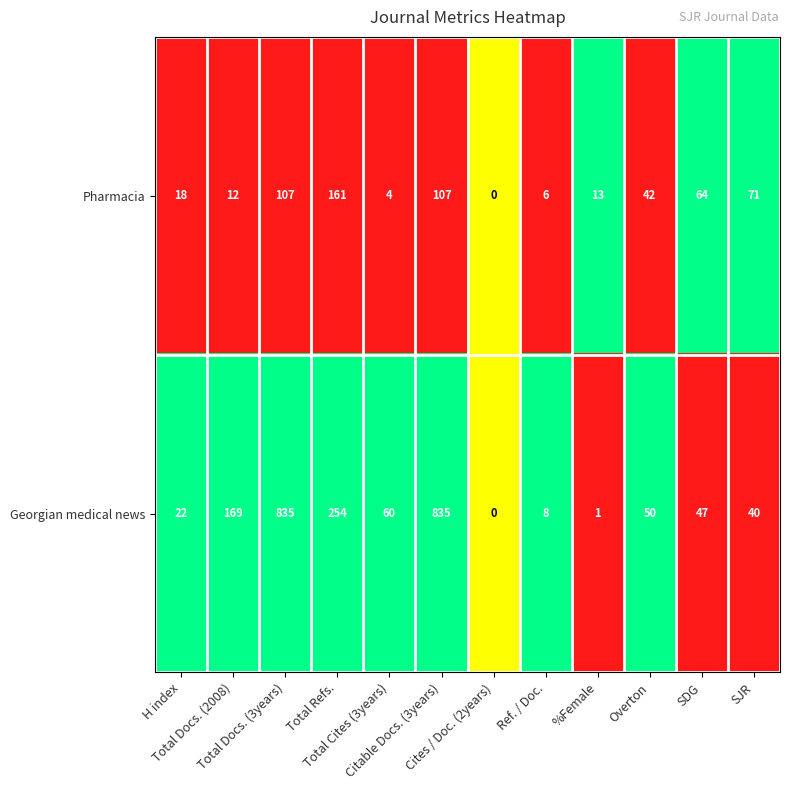

Which series has the largest total across all categories?

Georgian medical news